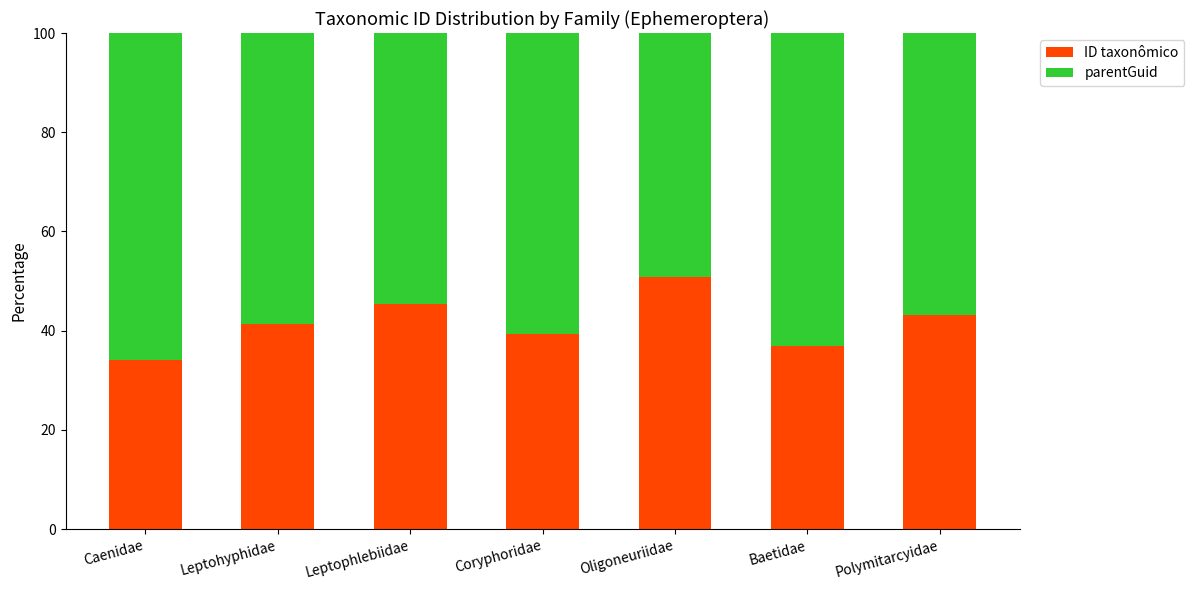

How many data points in ID taxonômico are less than 41?

3